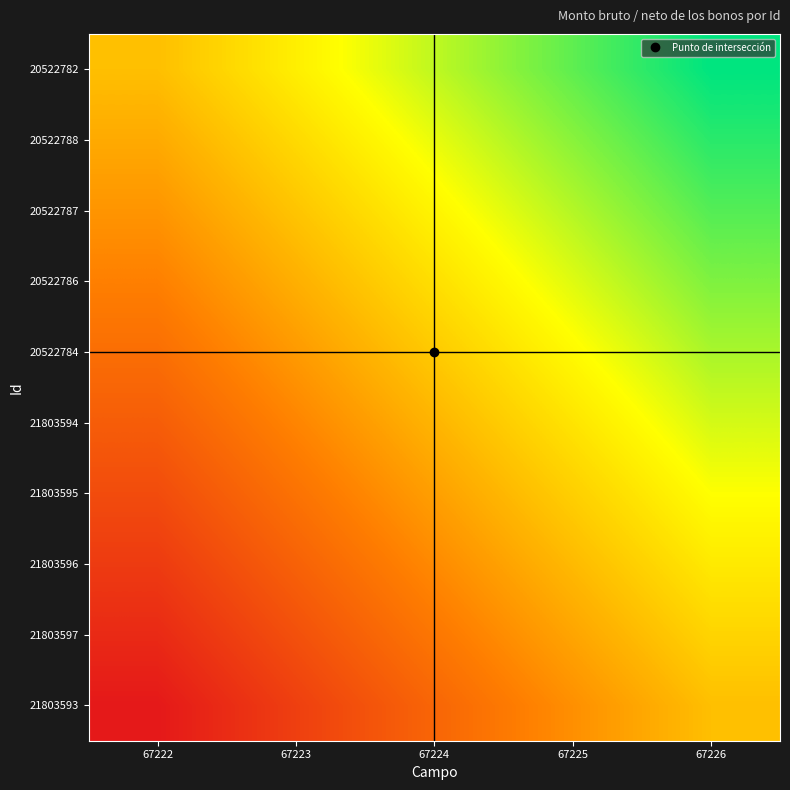

How many categories are shown in the chart?

5